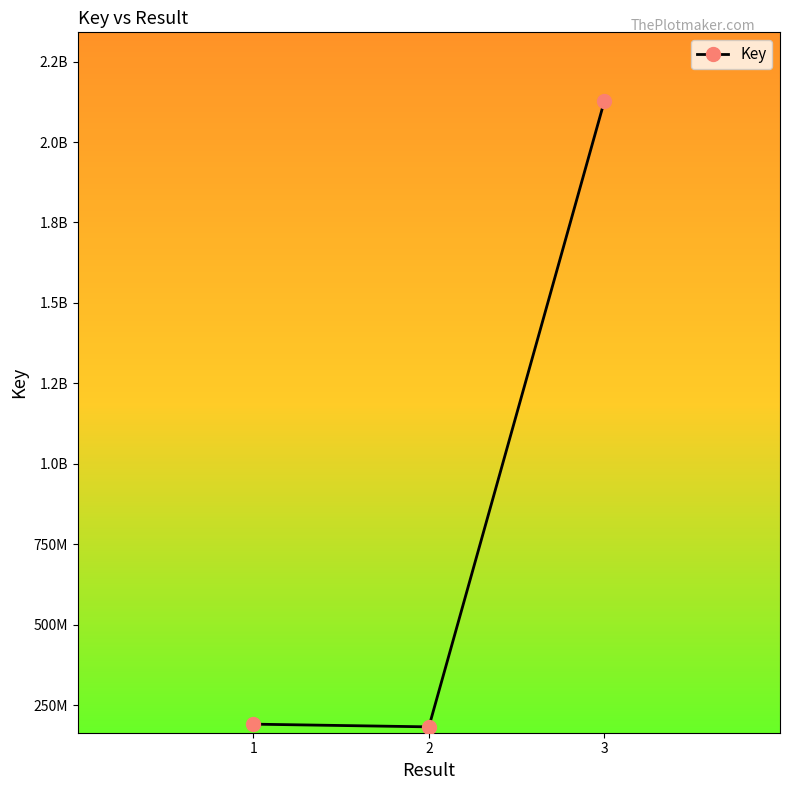

Is this an area chart (filled region under the line)?

No